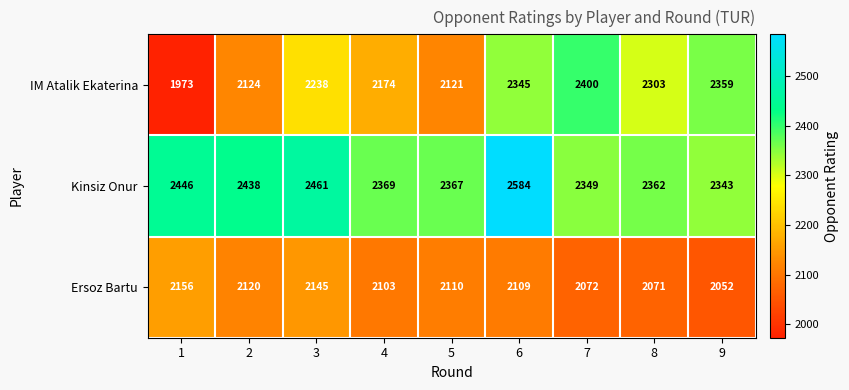

What is the difference between the maximum and minimum values in the Kinsiz Onur series?

241